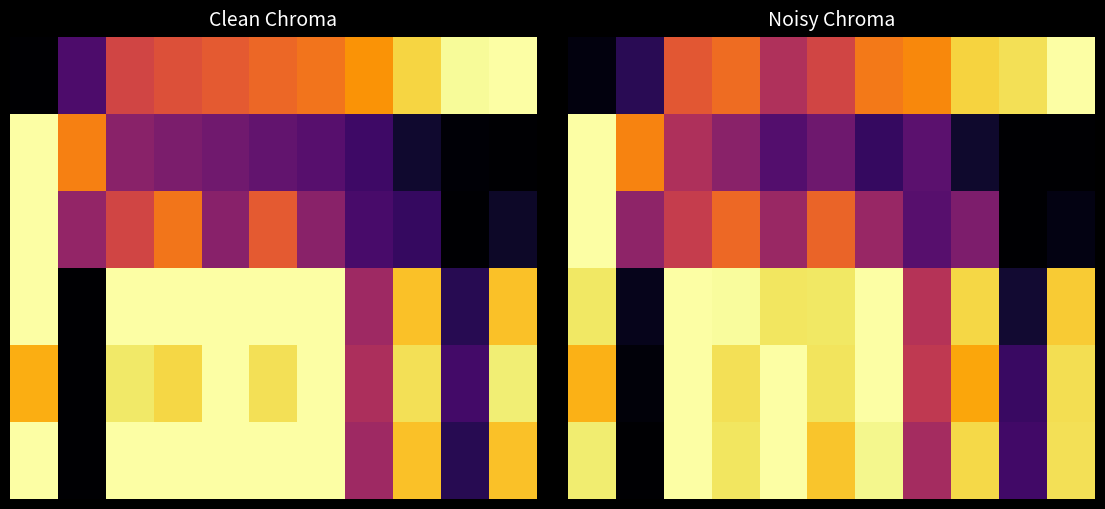

At how many categories does at least one series exceed 0?

11